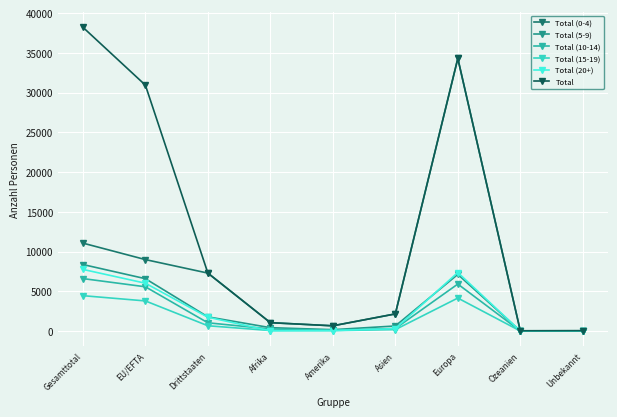

Is the value of Total (10-14) at Ozeanien greater than the value of Total (15-19) at Gesamttotal?

No